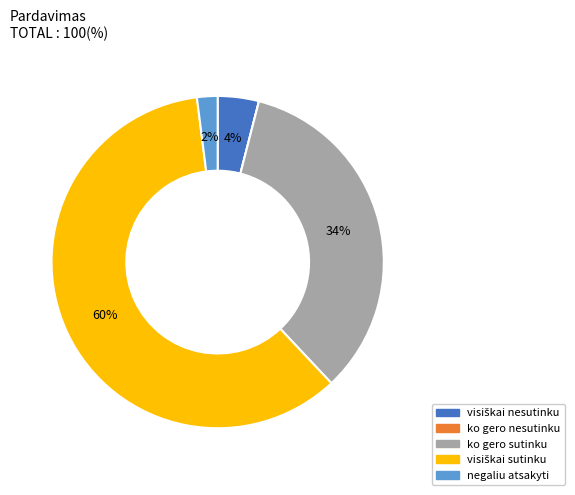

Is there a majority slice in this chart?

Yes